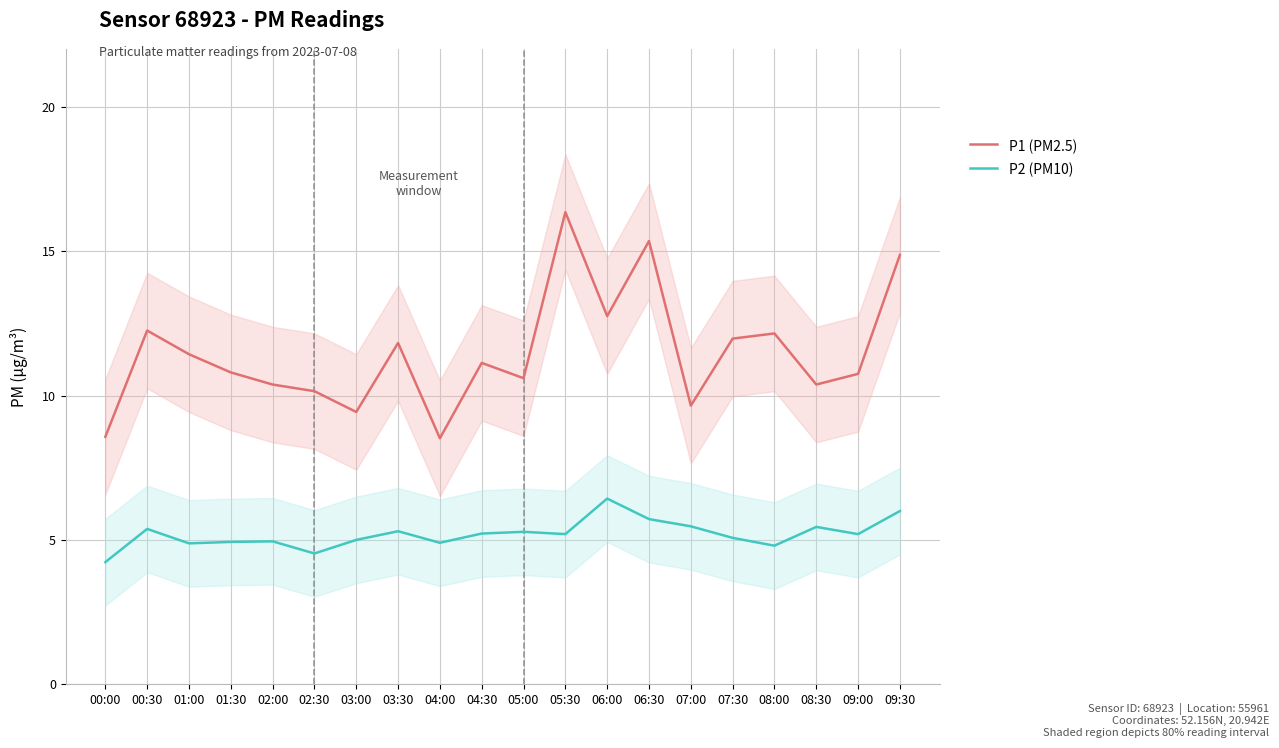

Reading left to right, what are all the values shown in this chart?

P1 (PM2.5): 8.6	12.2	11.4	10.8	10.4	10.2	9.4	11.8	8.5	11.1	10.6	16.4	12.8	15.3	9.7	12.0	12.2	10.4	10.8	14.9
P2 (PM10): 4.2	5.4	4.9	4.9	5.0	4.5	5.0	5.3	4.9	5.2	5.3	5.2	6.4	5.7	5.5	5.1	4.8	5.5	5.2	6.0